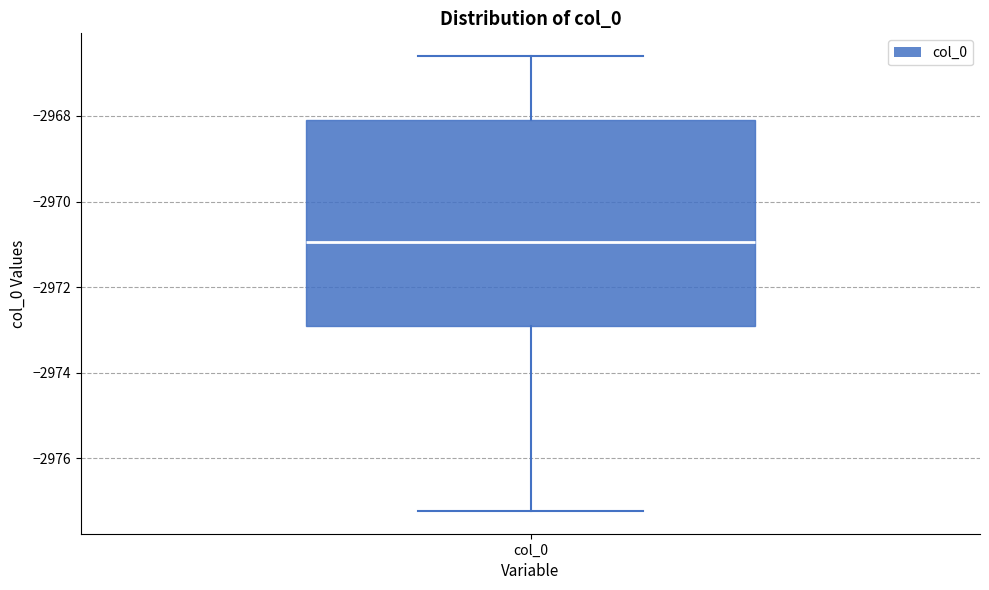

Where does the lower whisker of the box for col_0 end on the y-axis? The values are not printed on the chart, so give them approximately, as read against the axis.

-2977.2